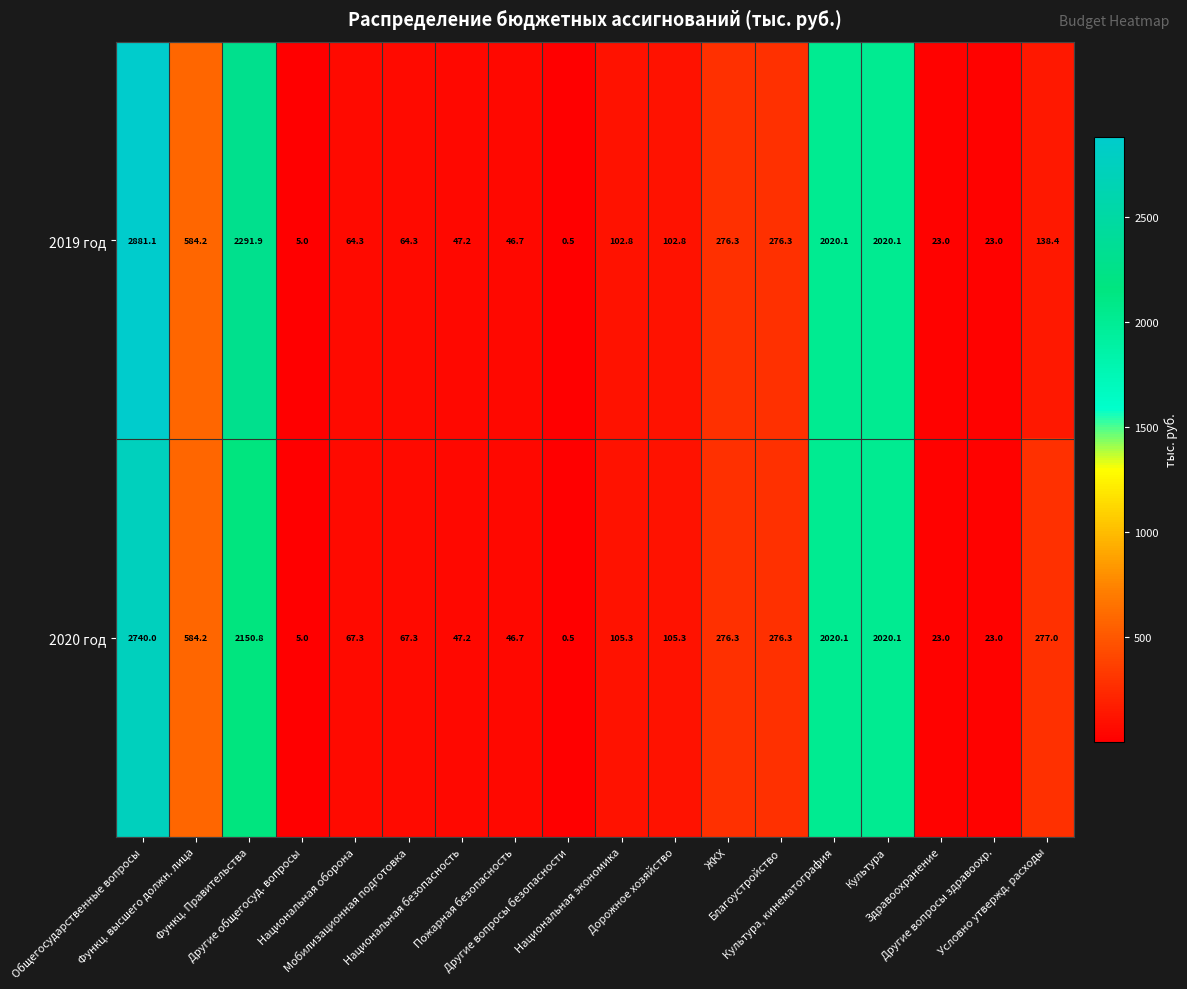

What is the maximum value shown in the chart?

2881.1